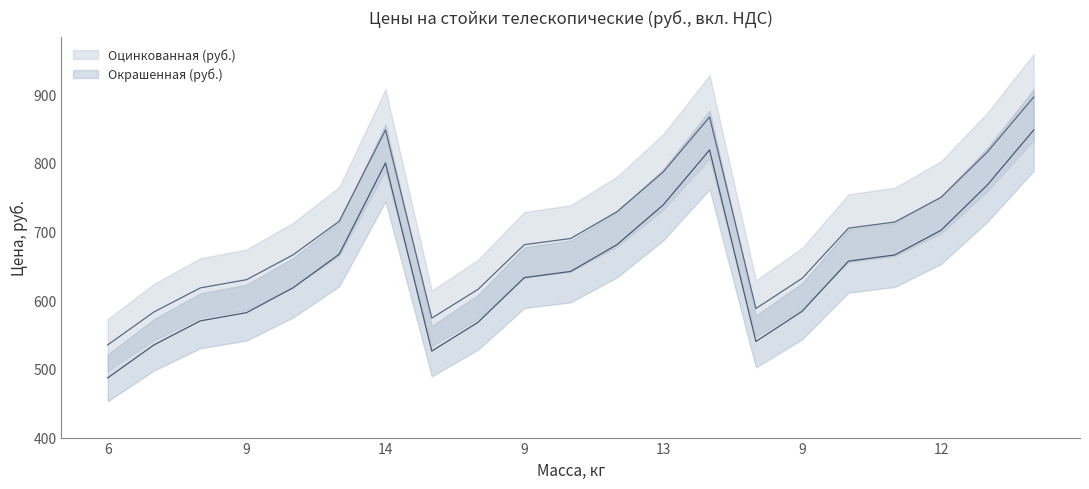

The Оцинкованная (руб.) series shows 925 at 7. True or false?

False